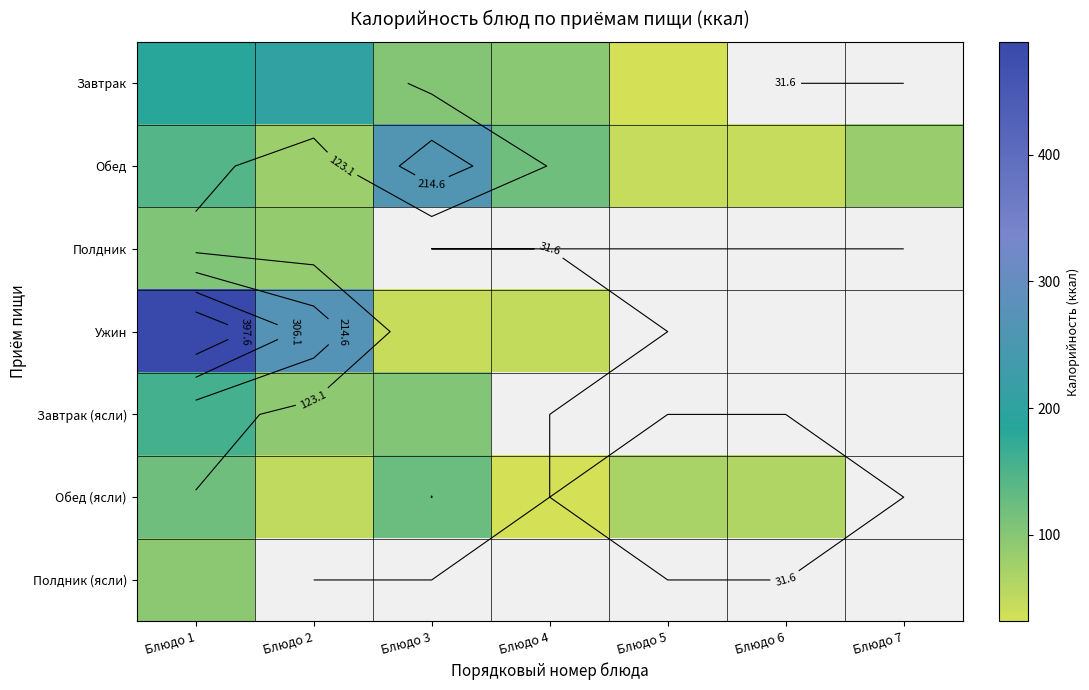

Which category has the lowest value in the Полдник (ясли) series?

Блюдо 1